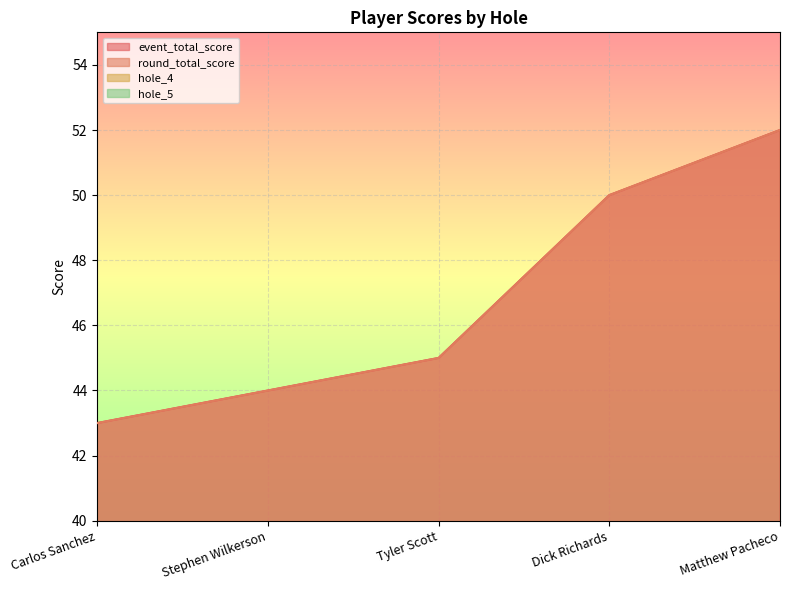

Rank the categories by hole_4 value from lowest to highest.

Carlos Sanchez, Tyler Scott, Stephen Wilkerson, Matthew Pacheco, Dick Richards